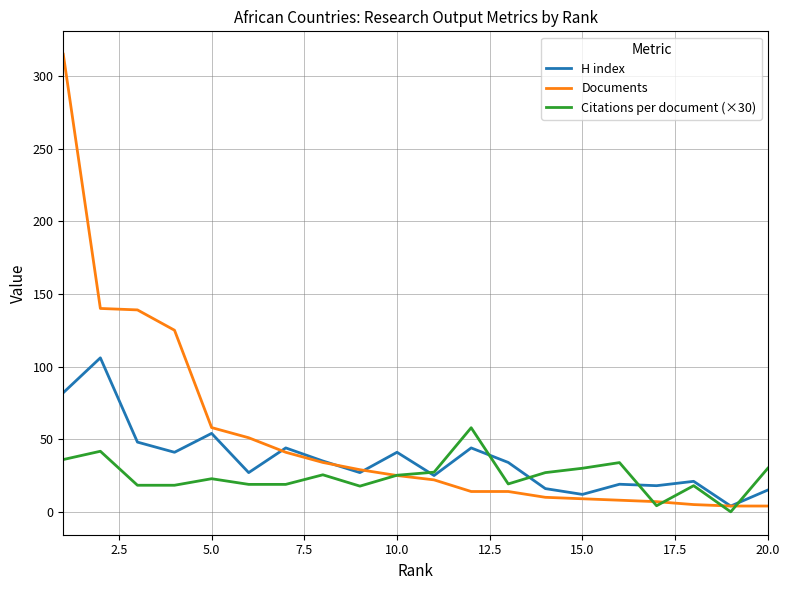

Which series has the largest range (max minus min)?

Documents